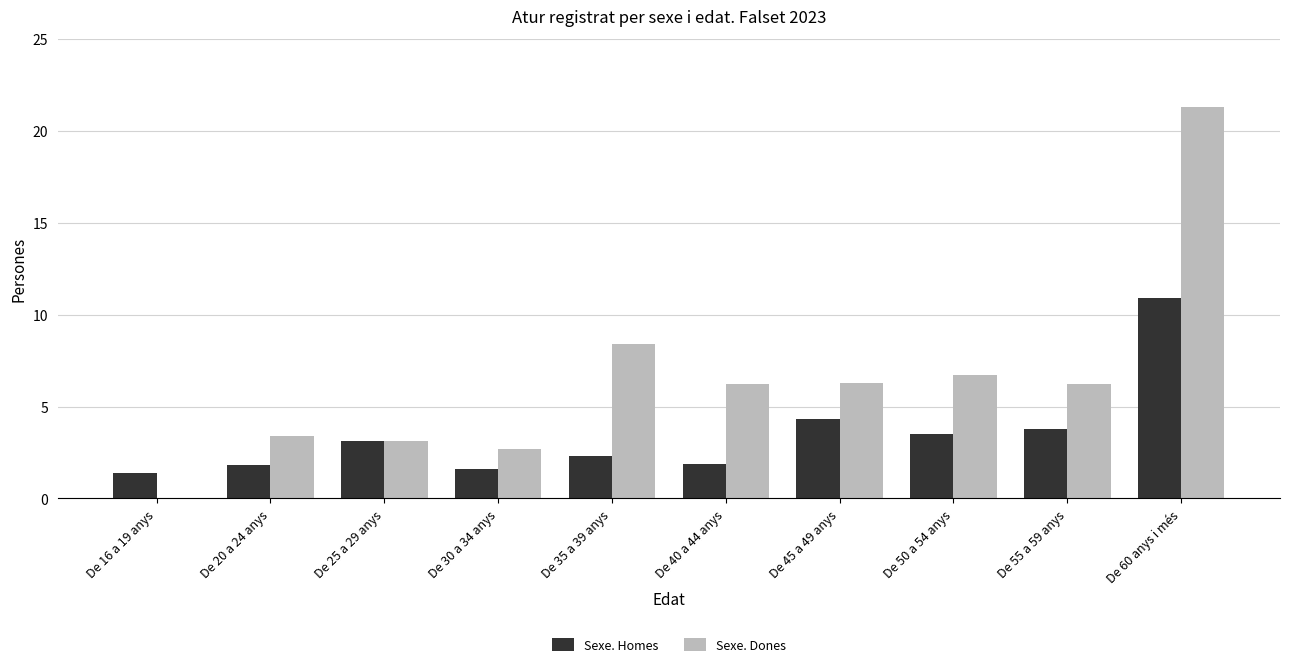

The Sexe. Homes series shows 1.4 at De 50 a 54 anys. True or false?

False